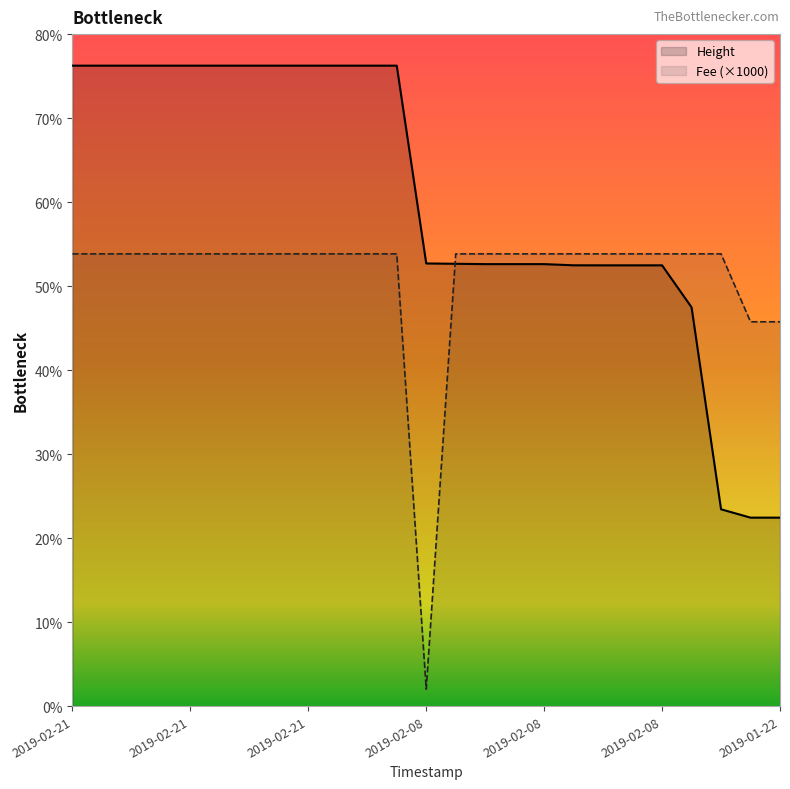

What is the approximate value of Fee (×1000) at 2019-02-08?

10767.8